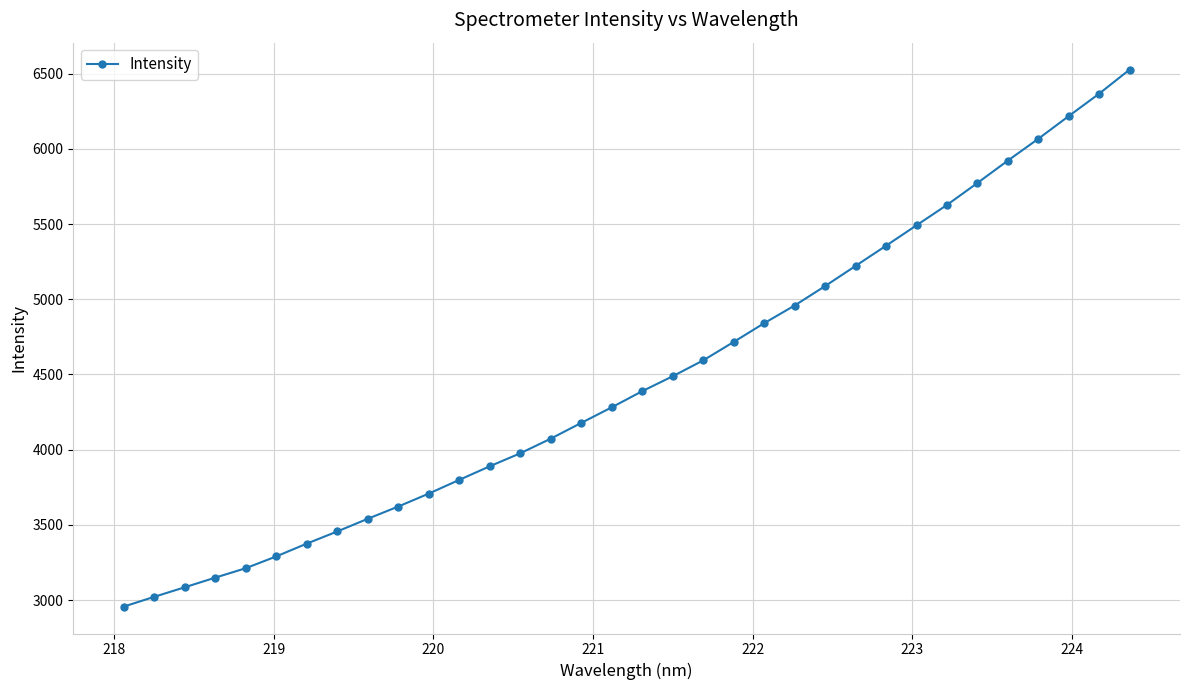

What is the minimum value shown in the chart?

2956.2